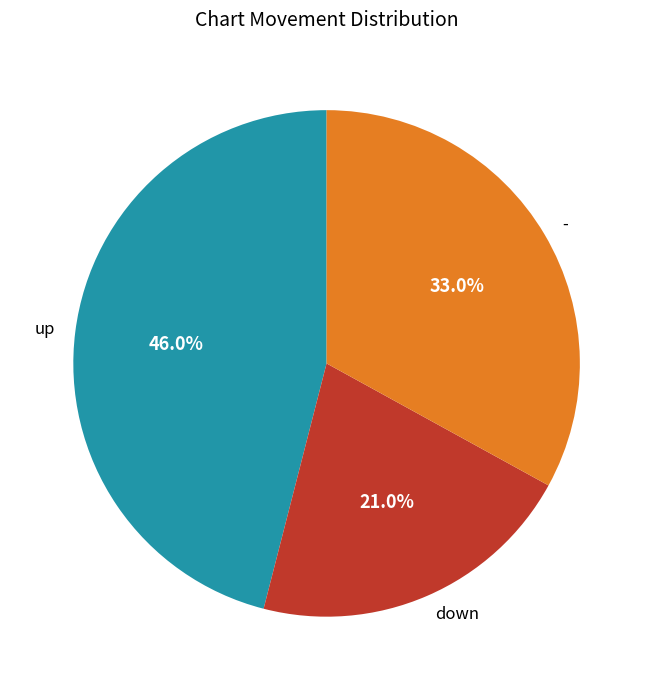

What is the smallest slice in the pie chart?

down